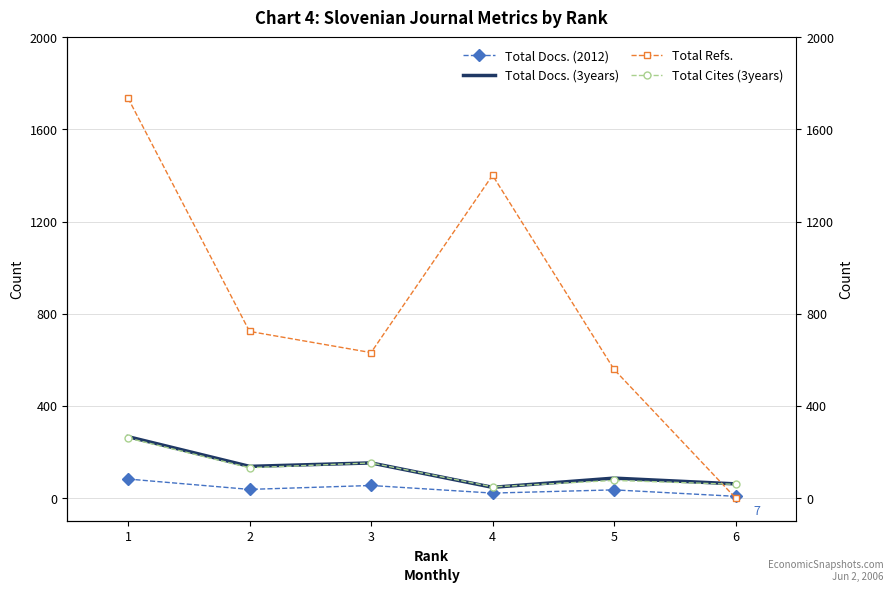

What are all the series names shown in the legend?

Total Docs. (2012), Total Docs. (3years), Total Refs., Total Cites (3years)